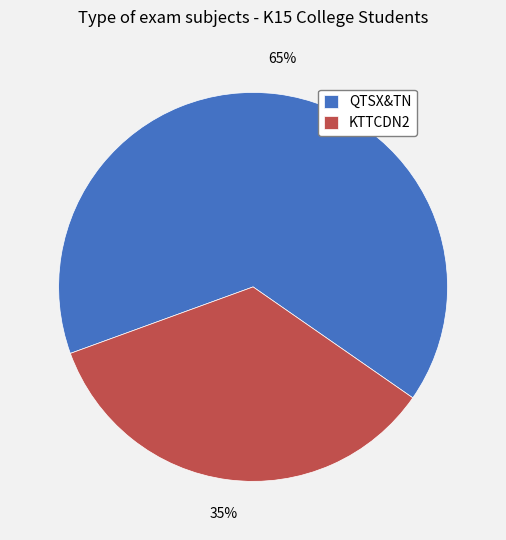

What is the ratio of the value at QTSX&TN to the value at KTTCDN2?

1.9